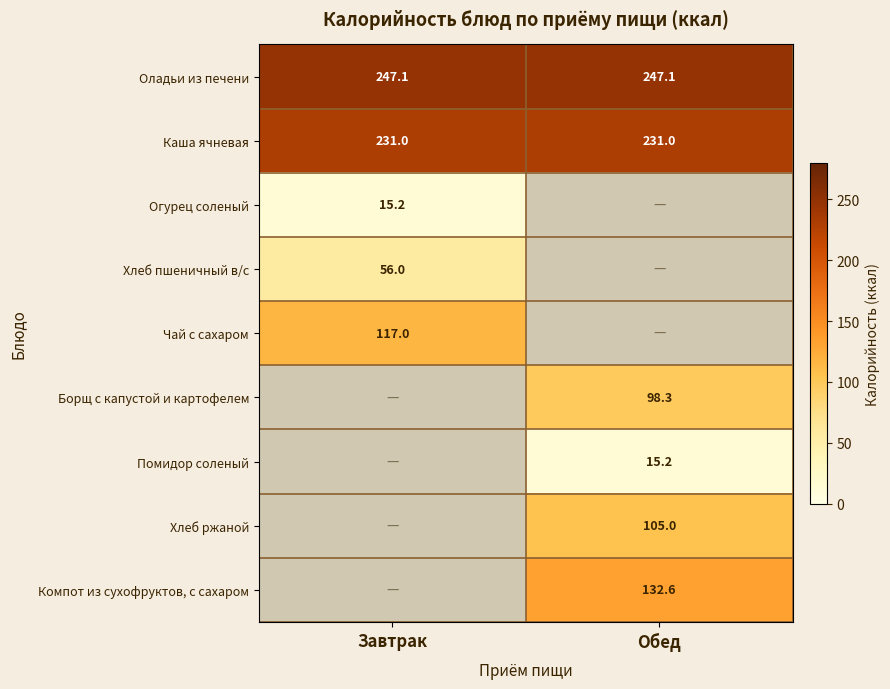

Which category has the lowest value across all series?

Завтрак